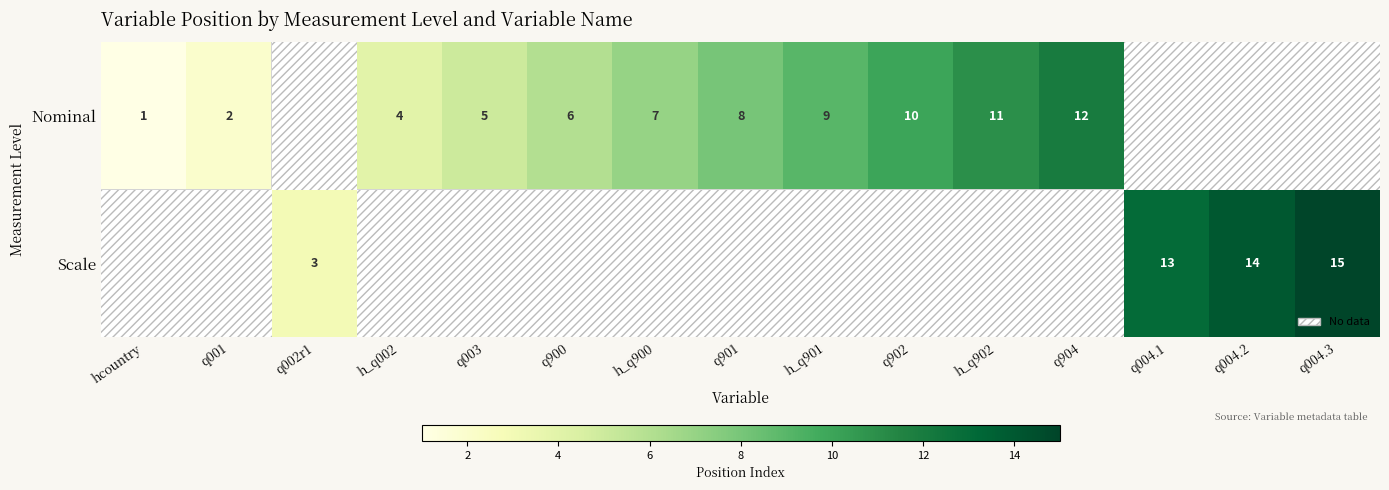

What is the sum of the Nominal values at q902 and h_q002?

14